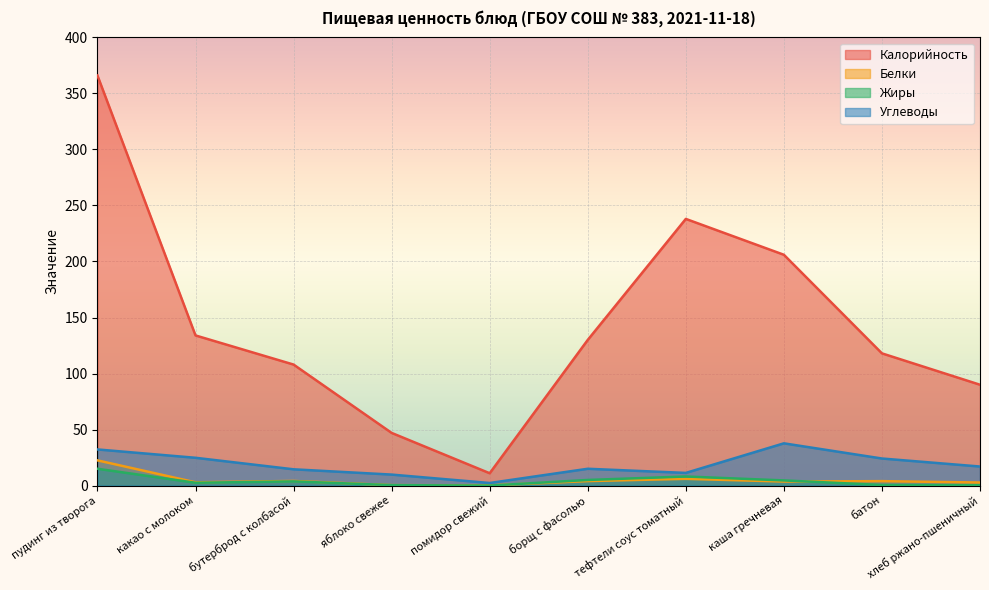

What is the difference between the maximum and second lowest values in the Углеводы series?

27.9